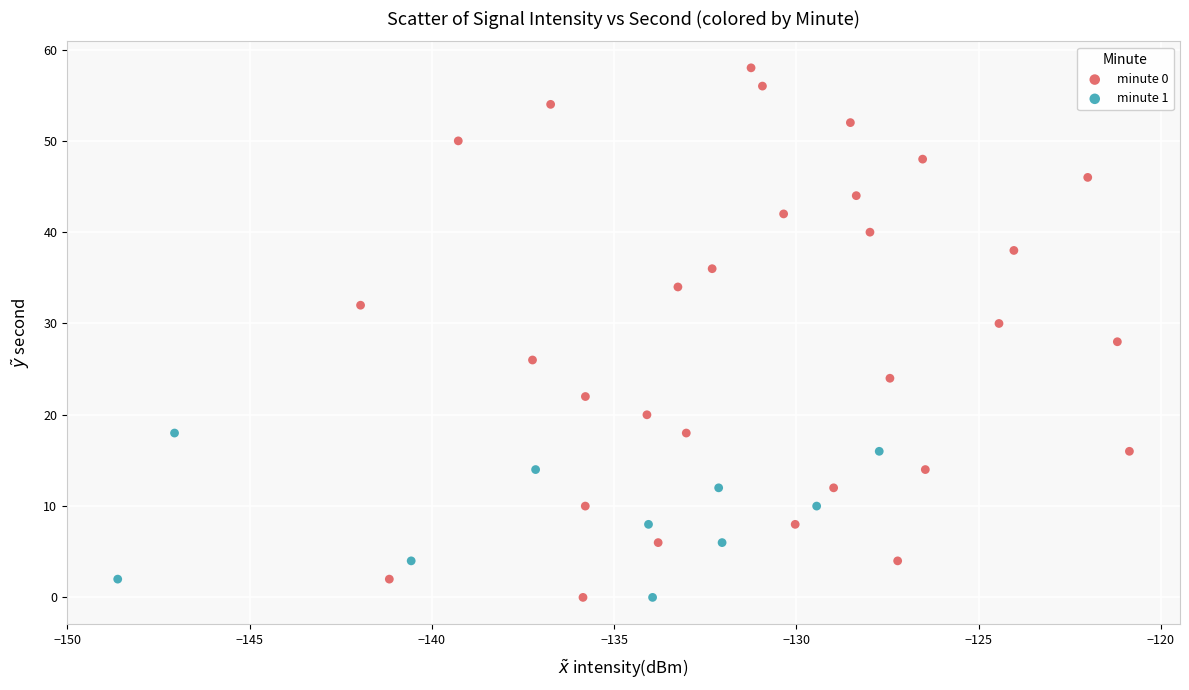

Which series has the largest Y range (max minus min)?

minute 0